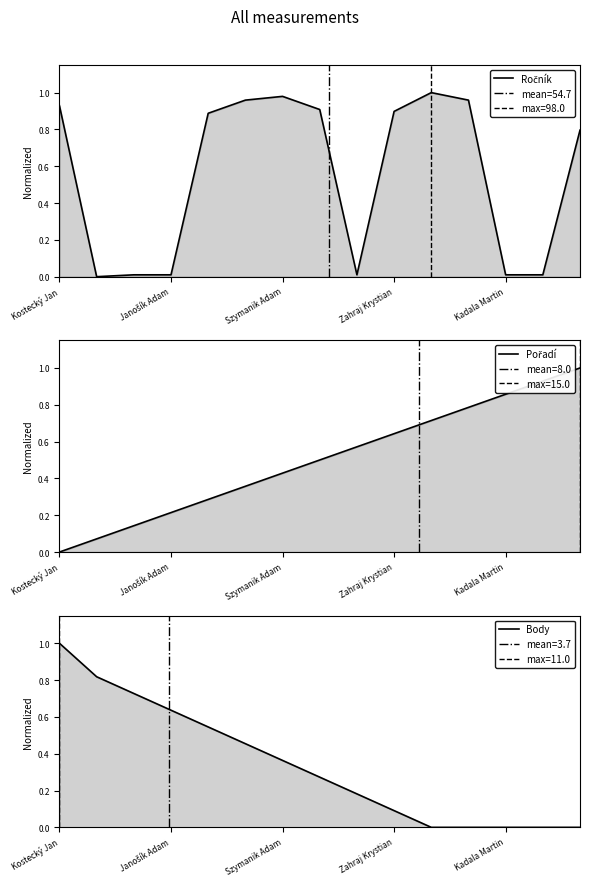

What is the greatest value displayed?

1.0